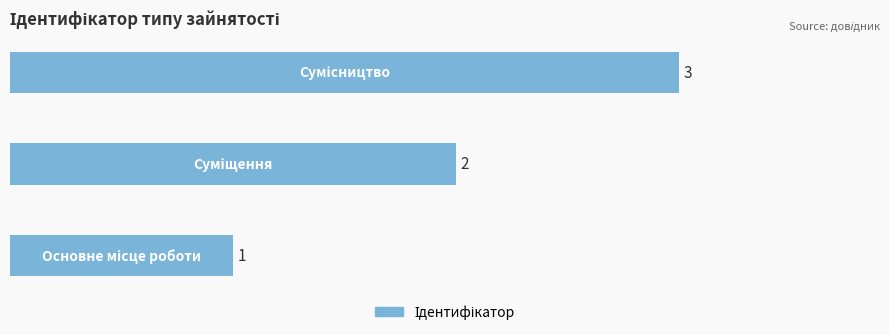

Count the values in the range 1 to 3.

3